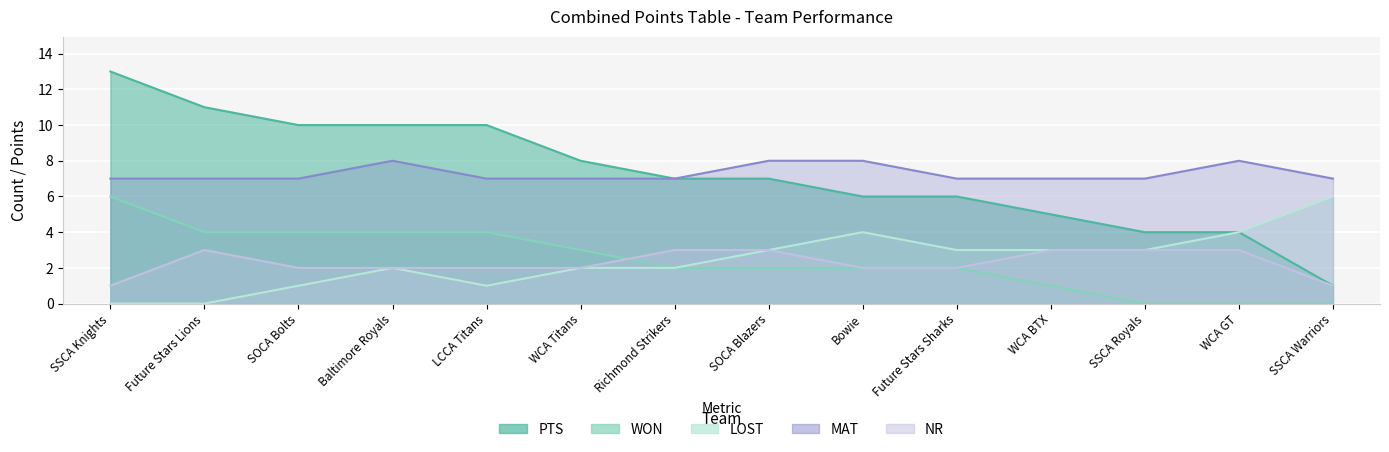

True or false: WON has a value of 2 at WCA GT.

False